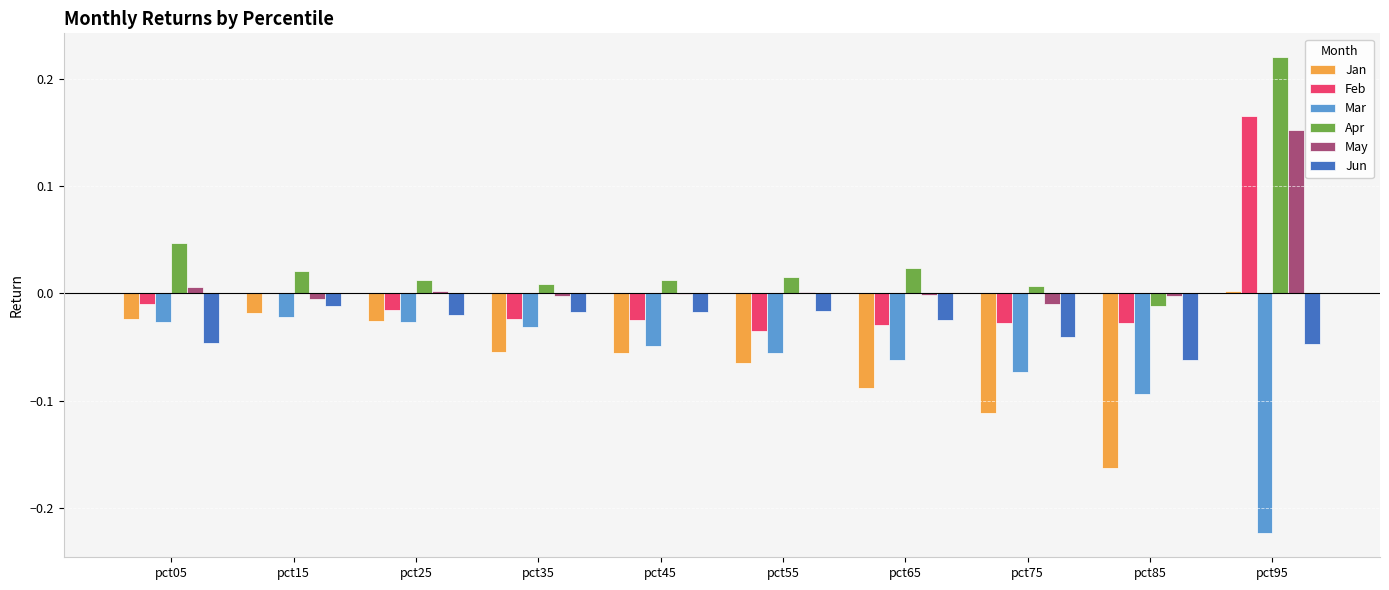

How many categories are shown in the chart?

10